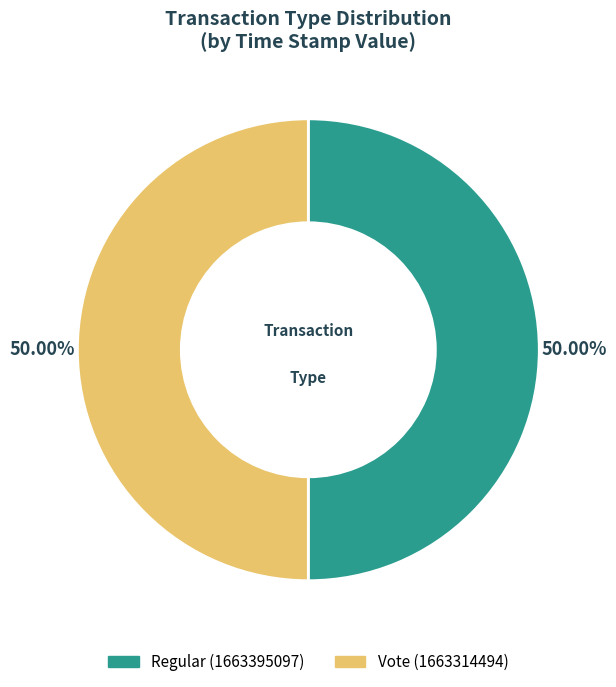

Approximately how many times larger is the value at Regular compared to Vote?

1.0